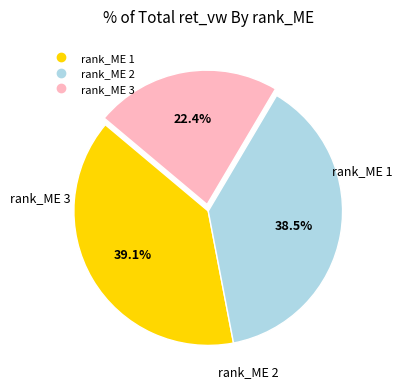

Approximately how many times larger is the value at rank_ME 2 compared to rank_ME 1?

1.0